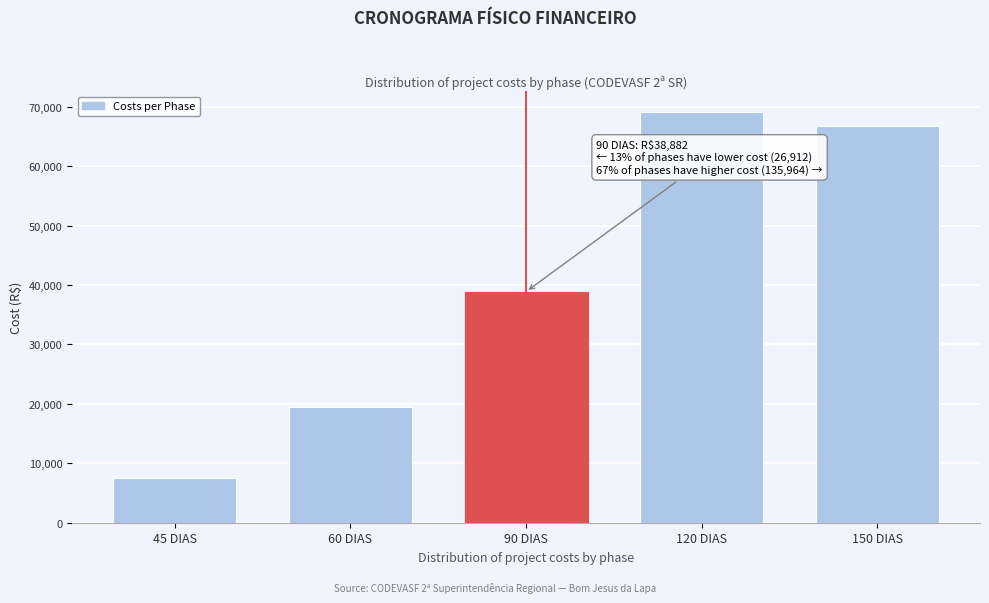

Reading left to right, list all the values displayed in this chart.

45 DIAS=7504.8	60 DIAS=19406.8	90 DIAS=38882.5	120 DIAS=69125.8	150 DIAS=66838.1